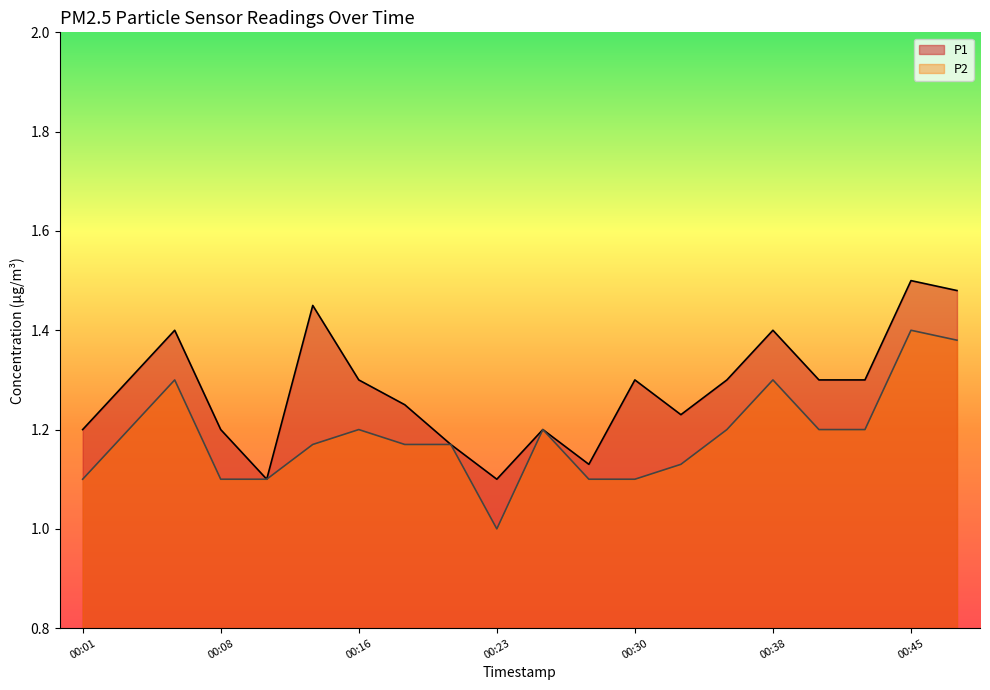

What is the sum of all P2 values?

23.7